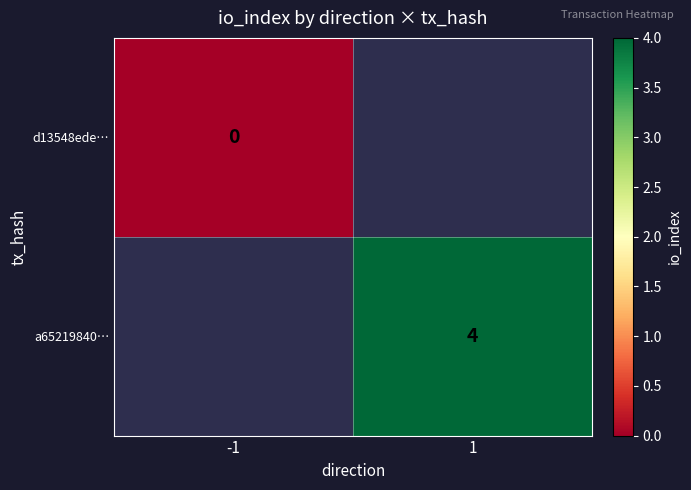

The value of a65219840… at 1 is 4. True or false?

True